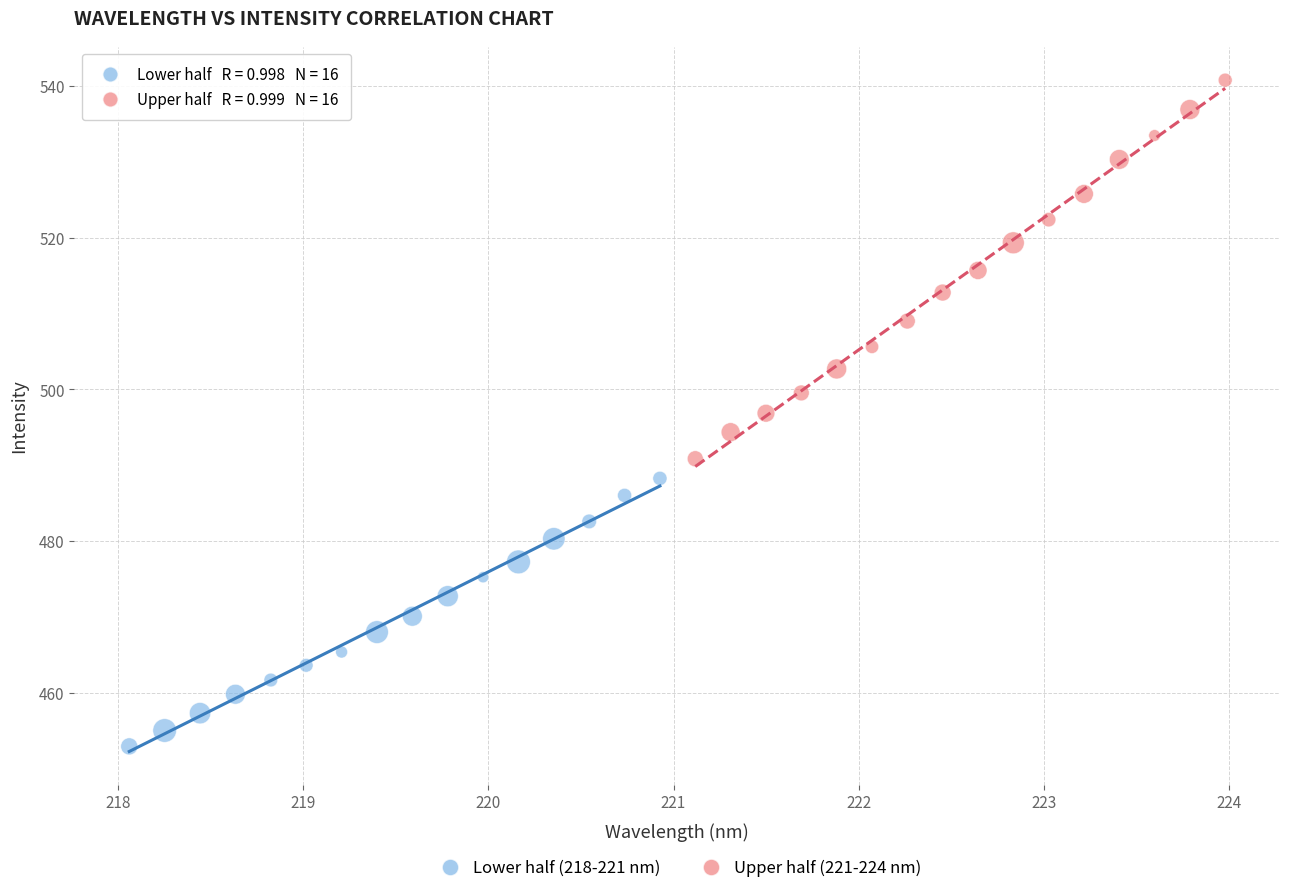

Which series contains the lowest Y value?

Lower half (218-221 nm)